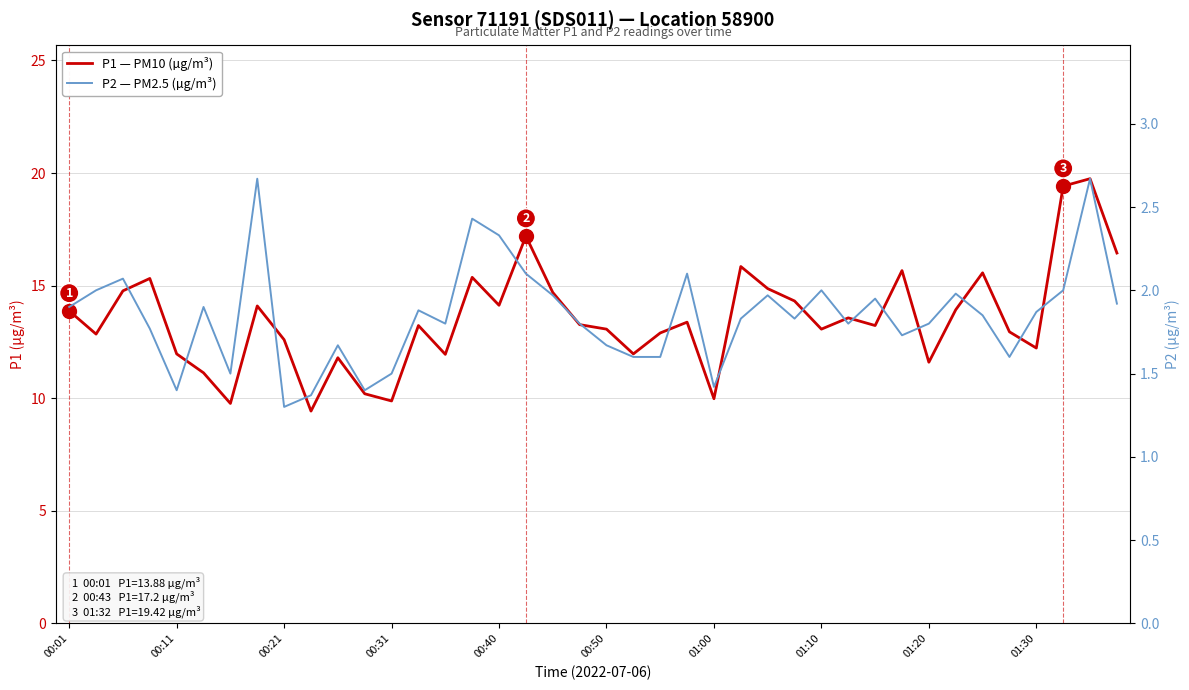

True or false: P2 — PM2.5 (µg/m³) has more than 2 interior local peaks.

True